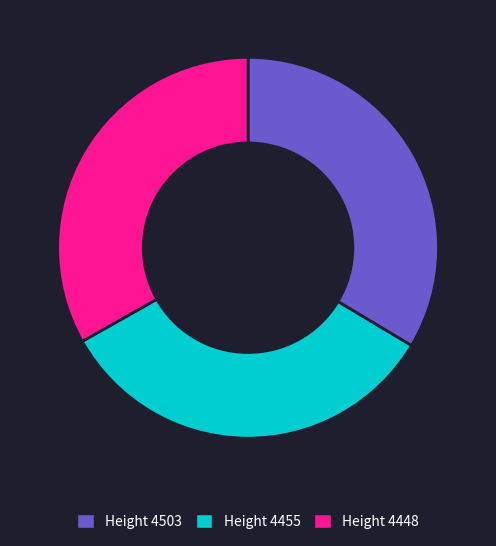

Is there a majority slice in this chart?

No